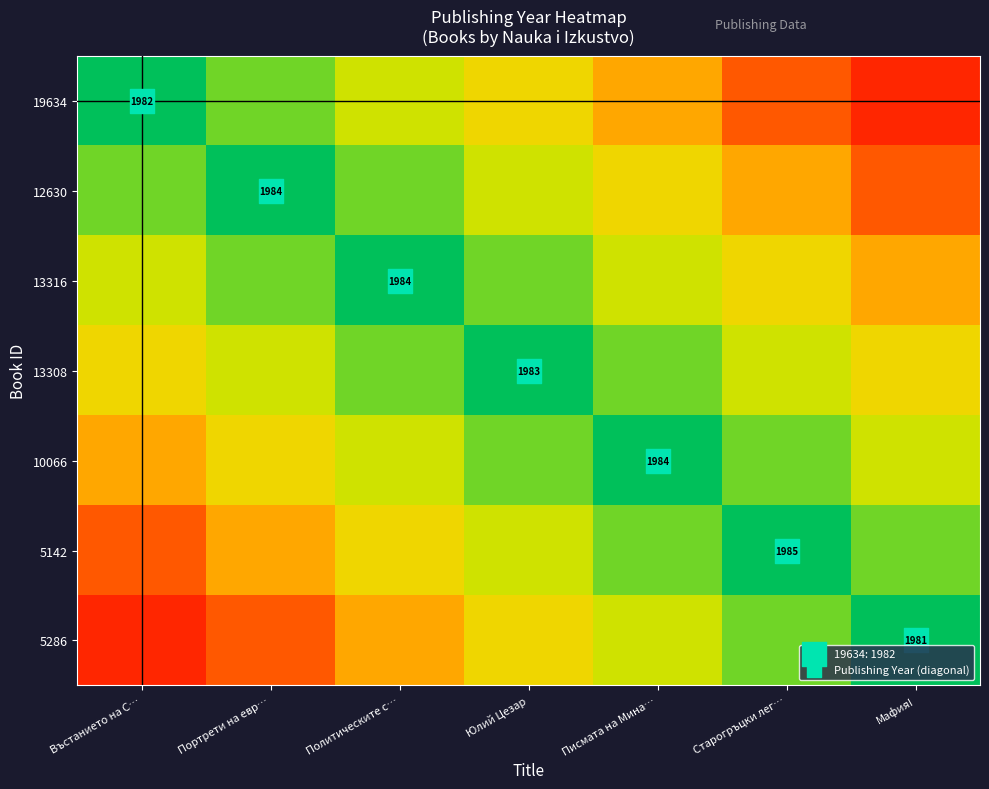

Which series has the widest spread of values?

19634